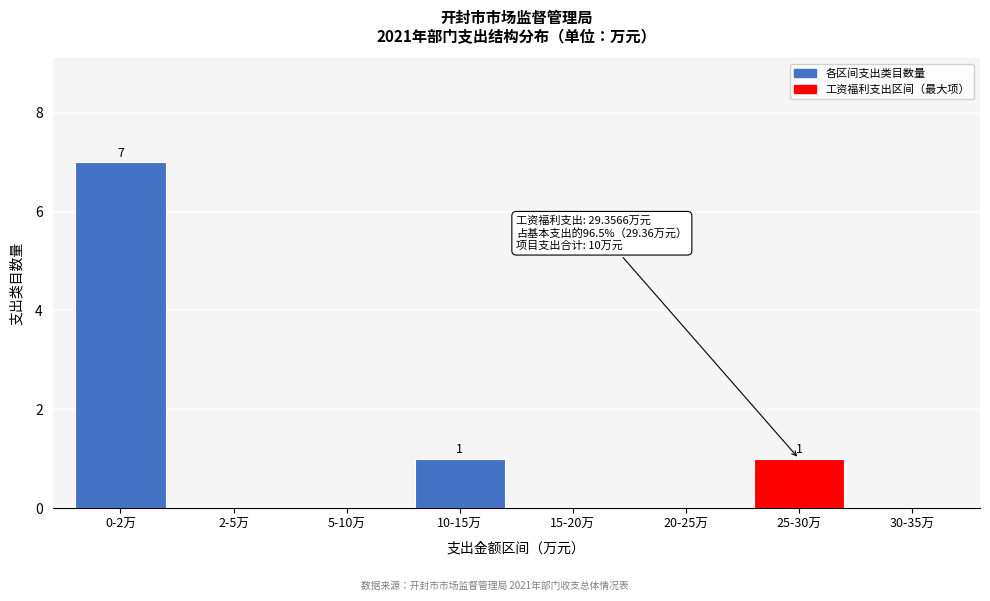

Reading left to right, extract all data points from this chart.

0-2万=7	2-5万=0	5-10万=0	10-15万=1	15-20万=0	20-25万=0	25-30万=1	30-35万=0